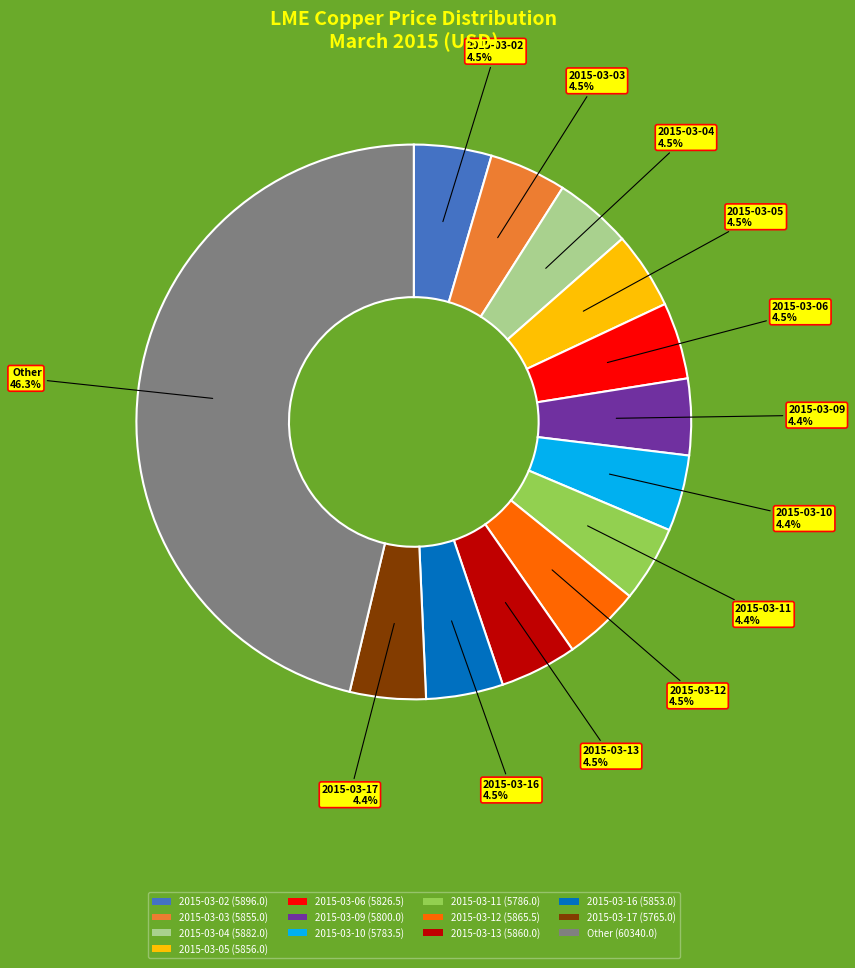

What portion of the pie excludes 2015-03-13 (5860.0)?

95.5%